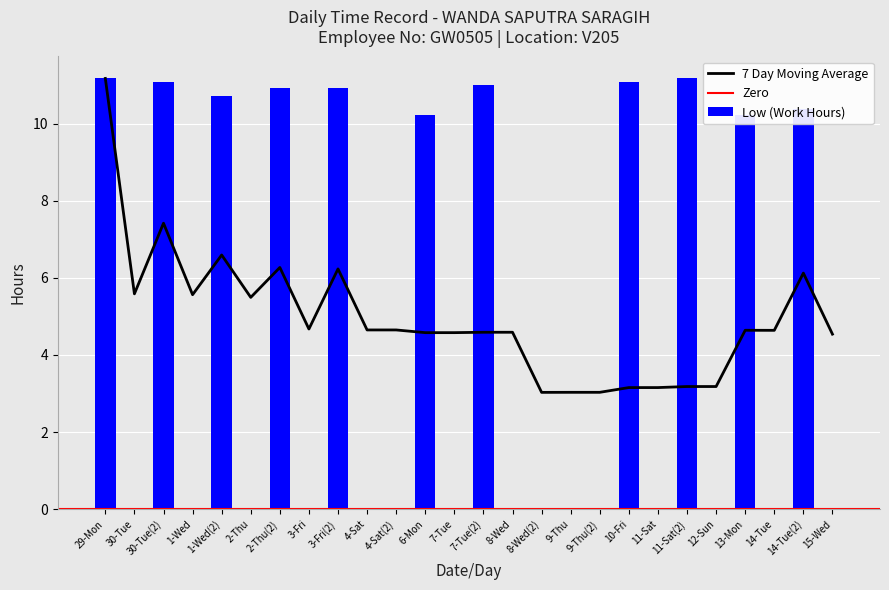

What is the greatest value displayed?

11.2